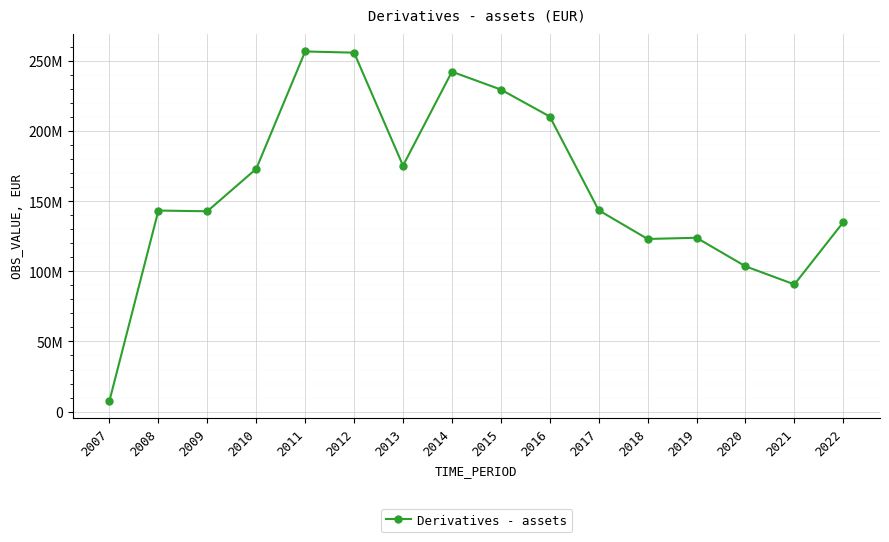

What is the average value?

159770657.9